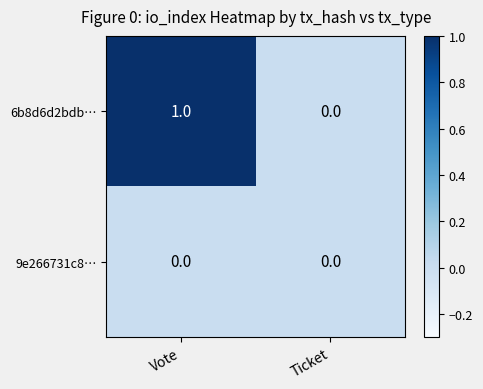

Rank the series at Vote from lowest to highest value.

9e266731c8…, 6b8d6d2bdb…